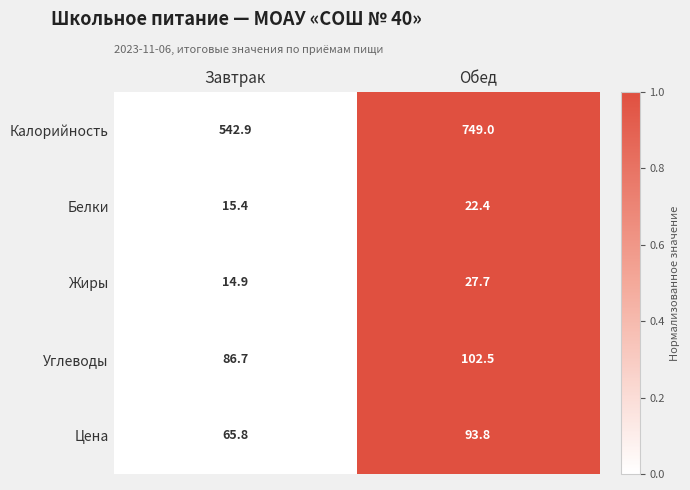

Reading left to right, transcribe all the data shown in this chart.

Калорийность: 542.9	749.0
Белки: 15.4	22.4
Жиры: 14.9	27.7
Углеводы: 86.7	102.5
Цена: 65.8	93.8